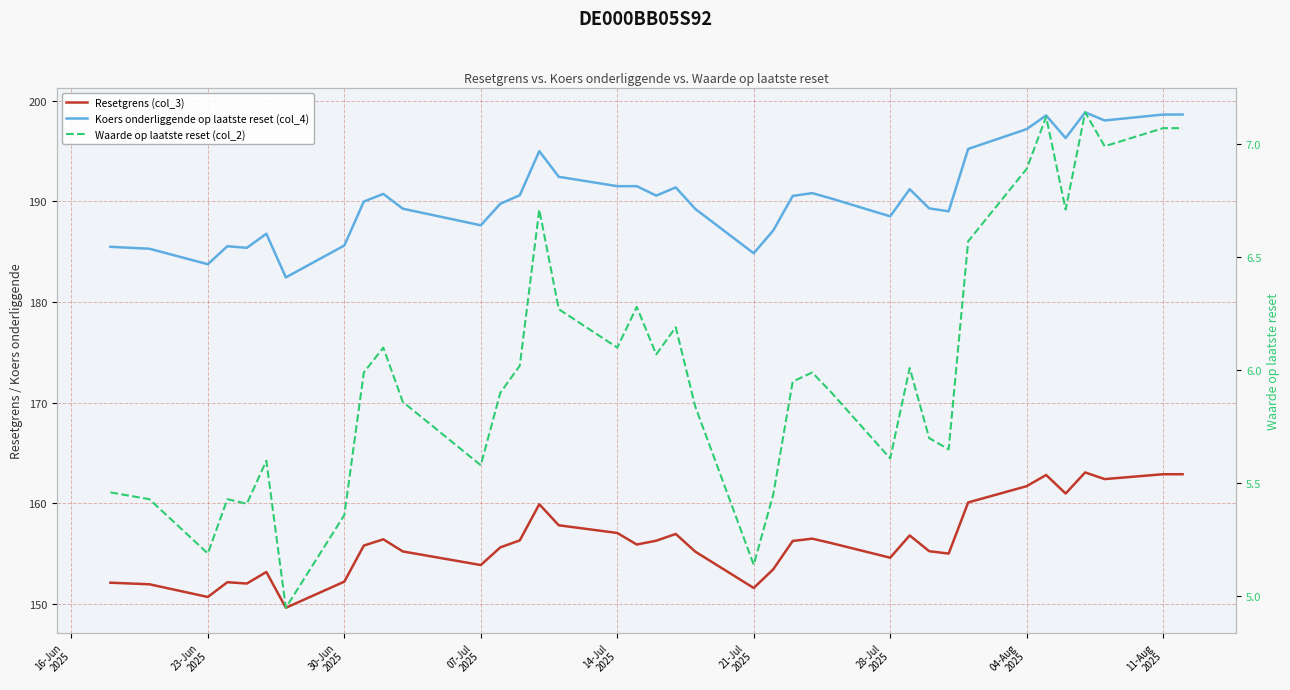

How many interior local valleys does the Waarde op laatste reset (col_2) series have?

11